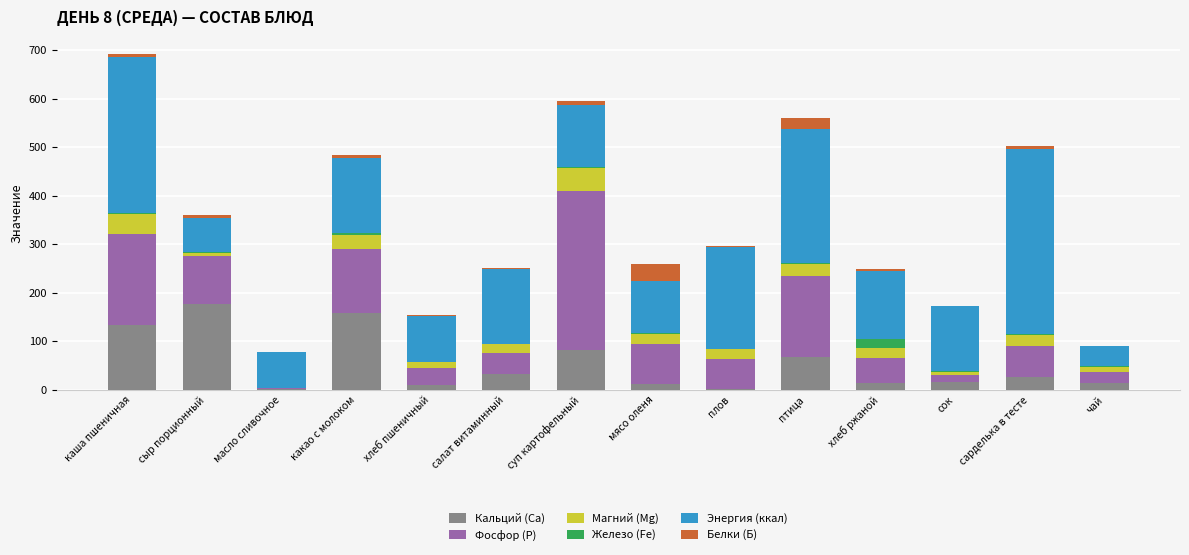

The Кальций (Са) series shows 25.6 at сарделька в тесте. True or false?

True